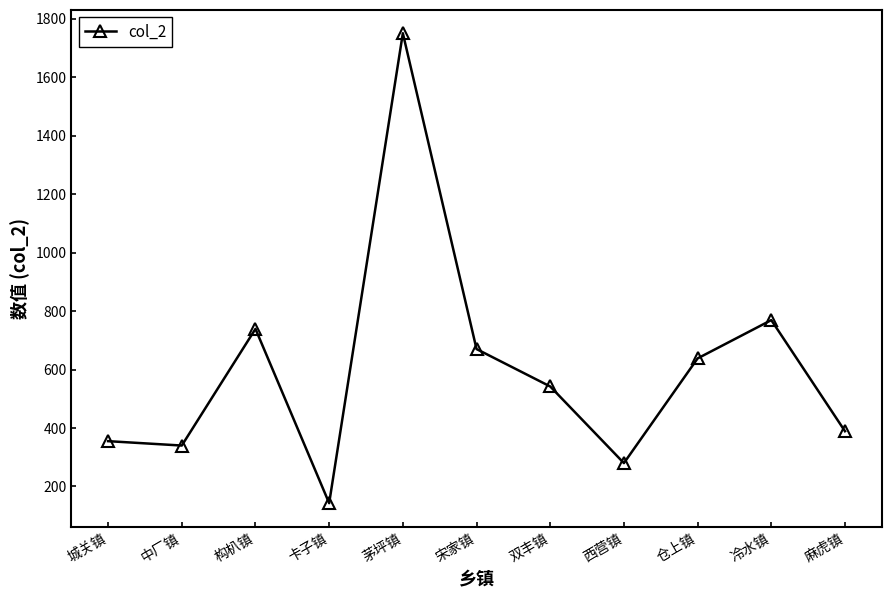

What position from the right is 中厂镇?

10